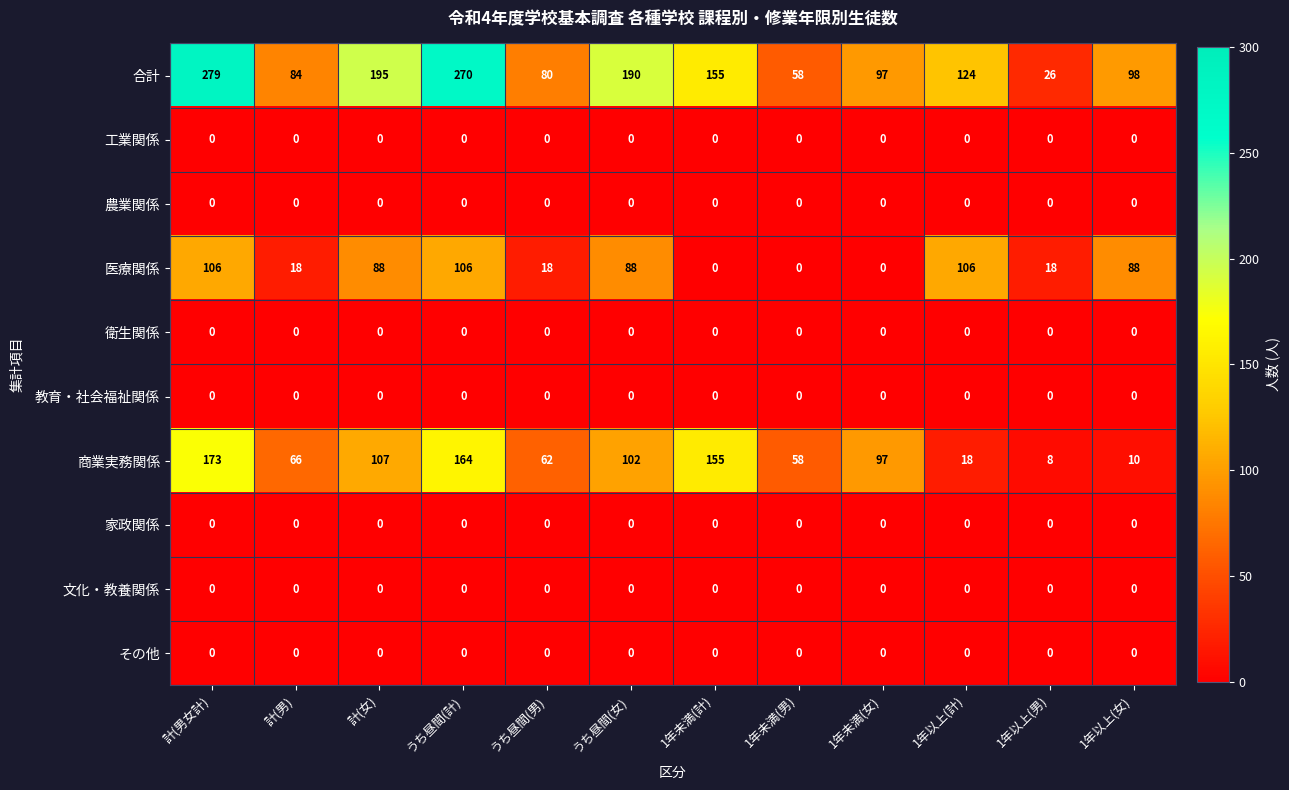

How many categories are shown in the chart?

12